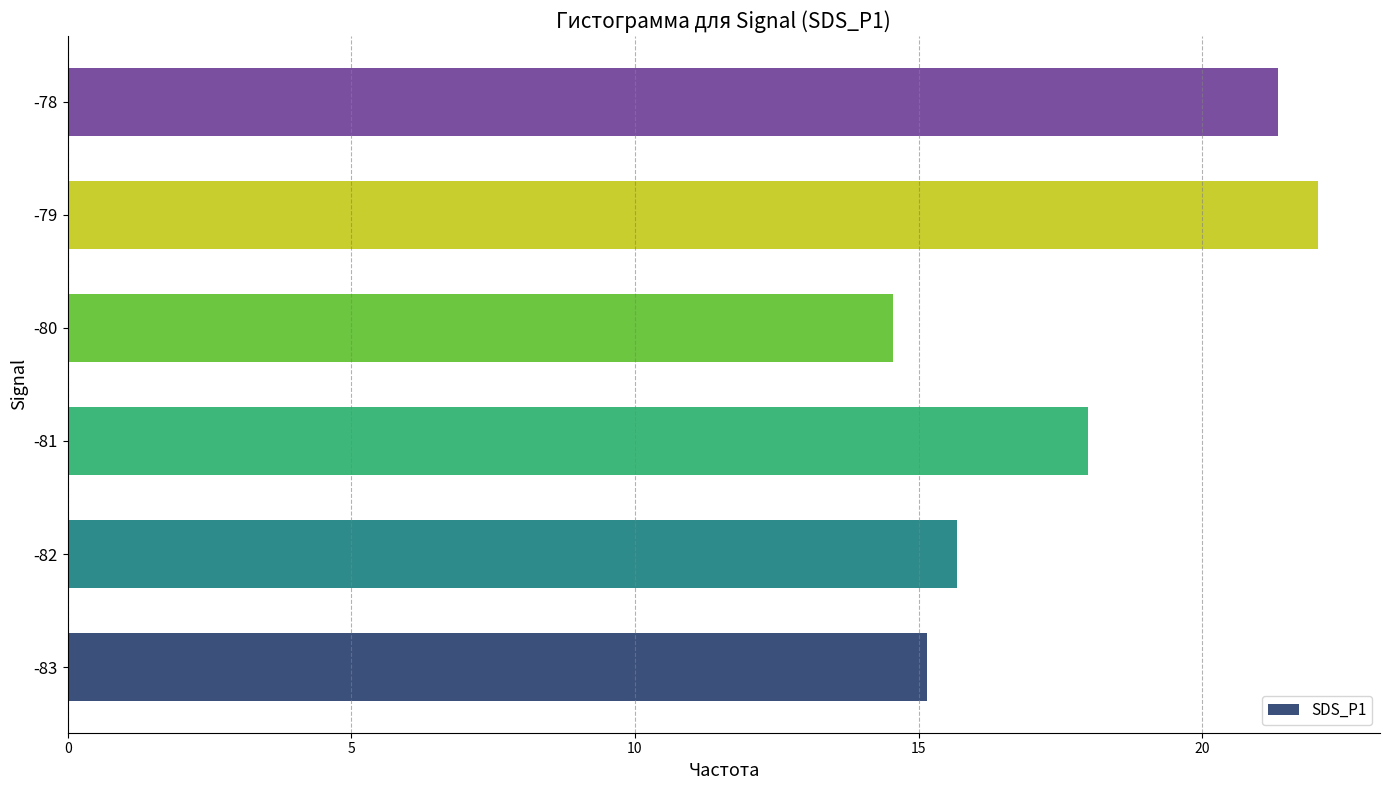

Reading bottom to top, list all the values displayed in this chart.

-83=15.2	-82=15.7	-81=18.0	-80=14.5	-79=22.0	-78=21.3